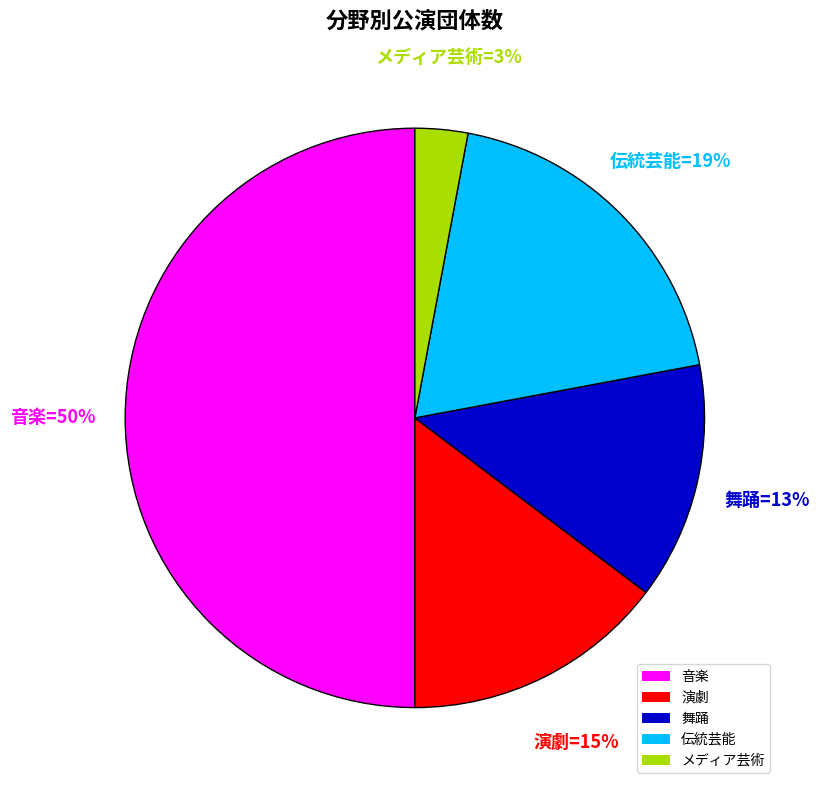

True or false: 伝統芸能 accounts for 17% of the total.

False